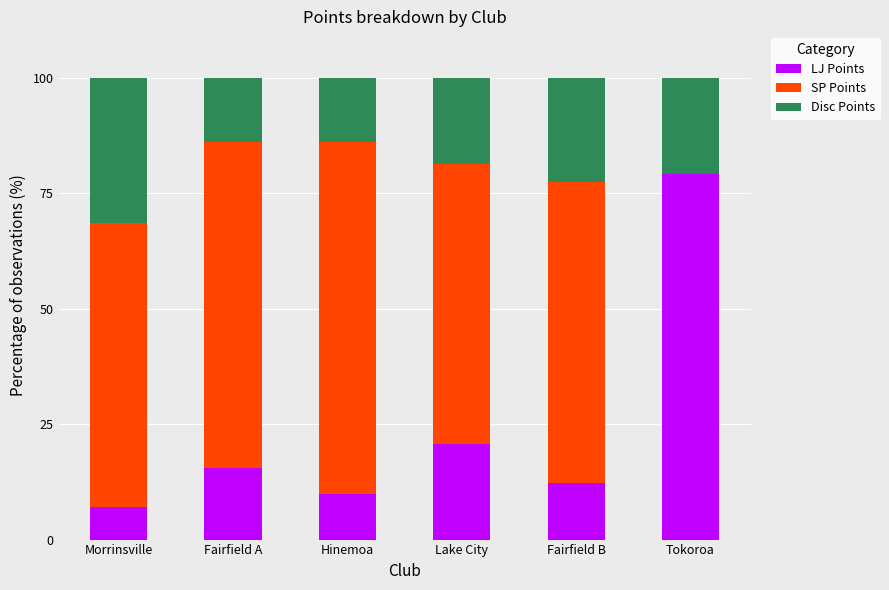

What is the total value across all series at Fairfield B?

100.0